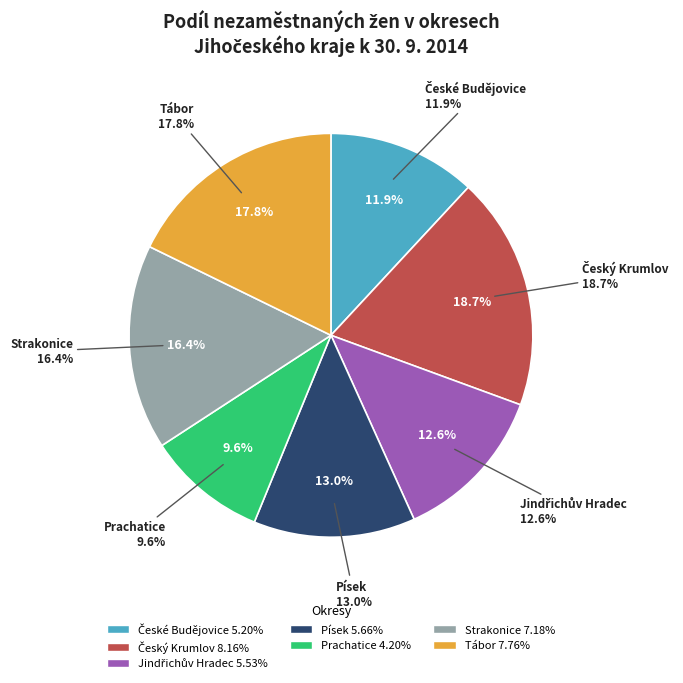

The Písek slice represents 13% of the pie. True or false?

True